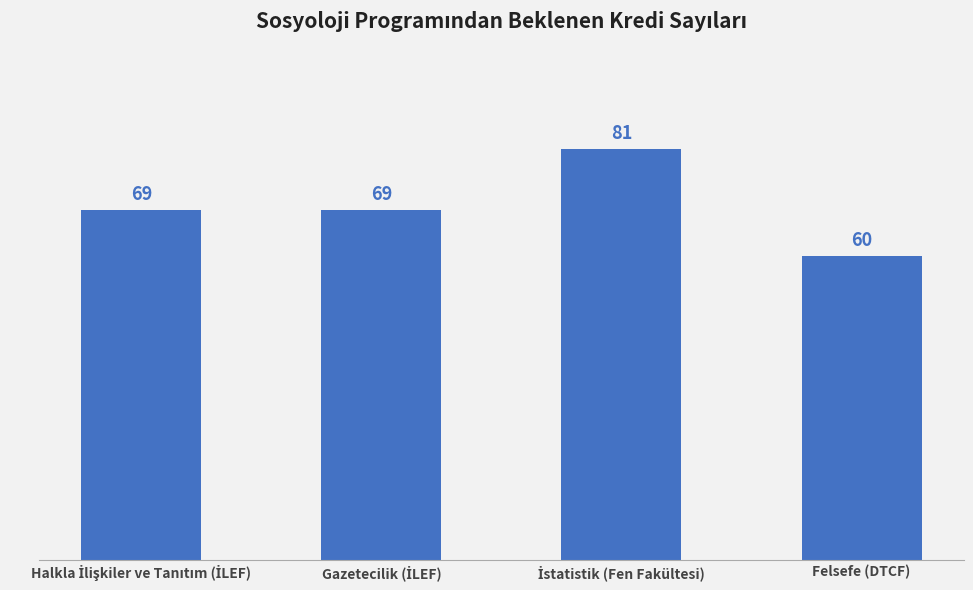

How many values are between 69 and 81?

3